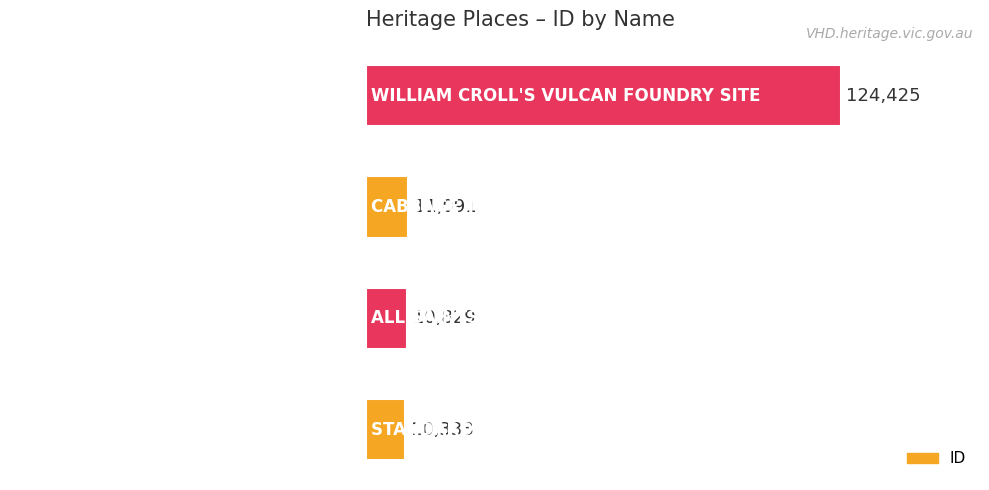

What is the smallest value displayed?

10333